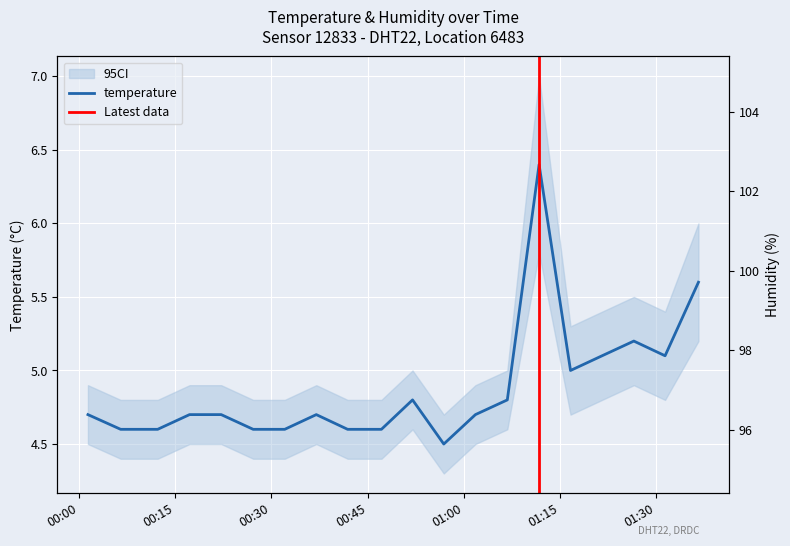

Is it true that the value at 2022-12-08T00:32:05 is 1.8?

False